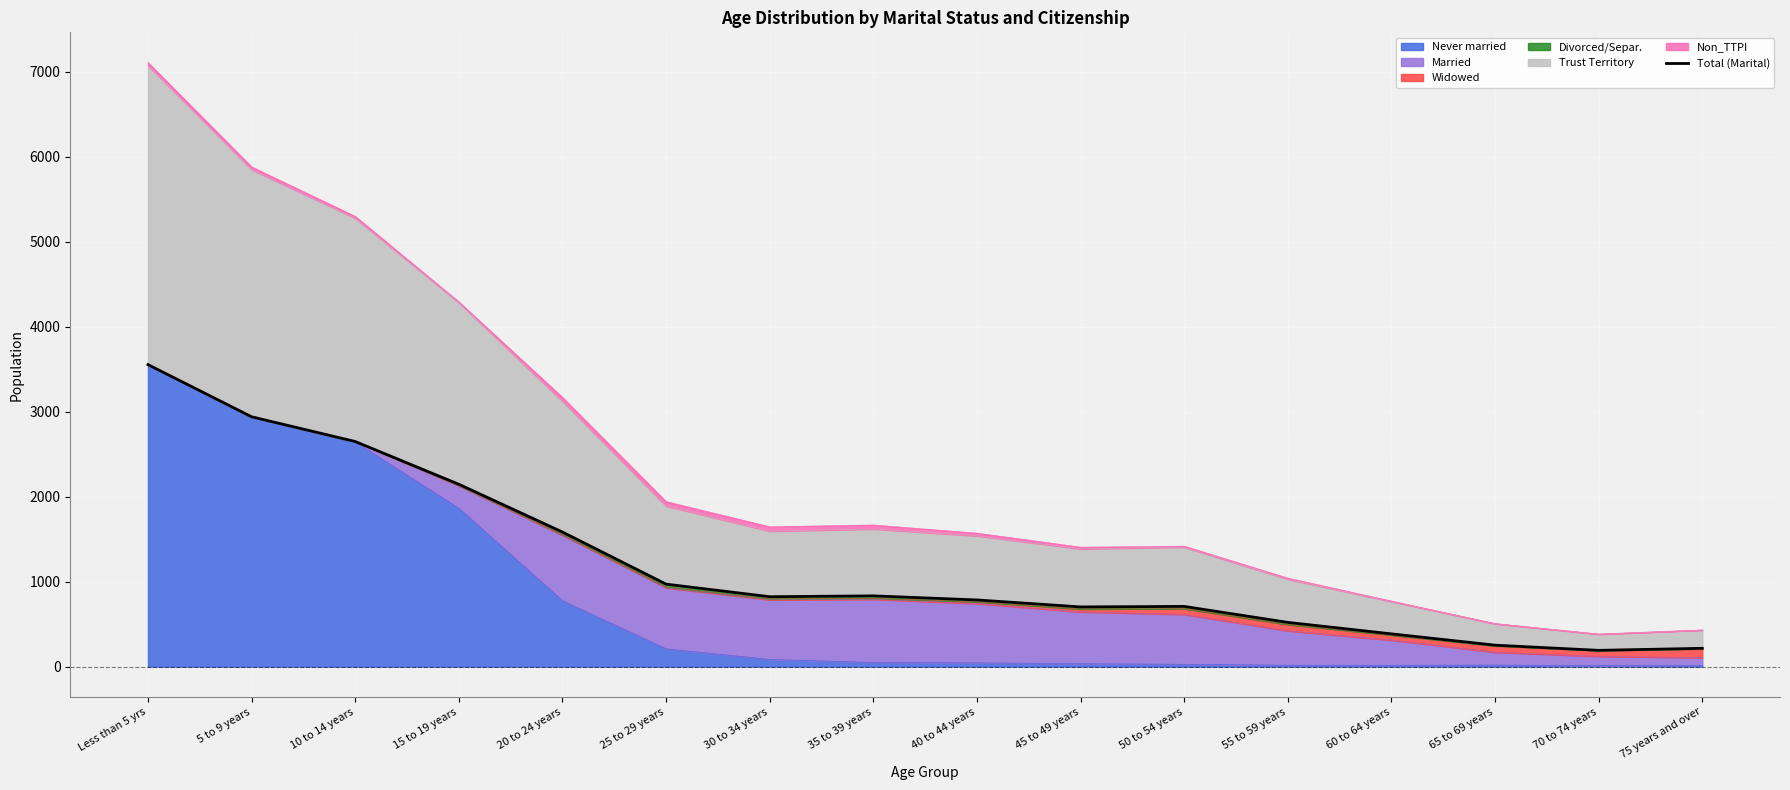

At which label is the value closest to 1873?

15 to 19 years